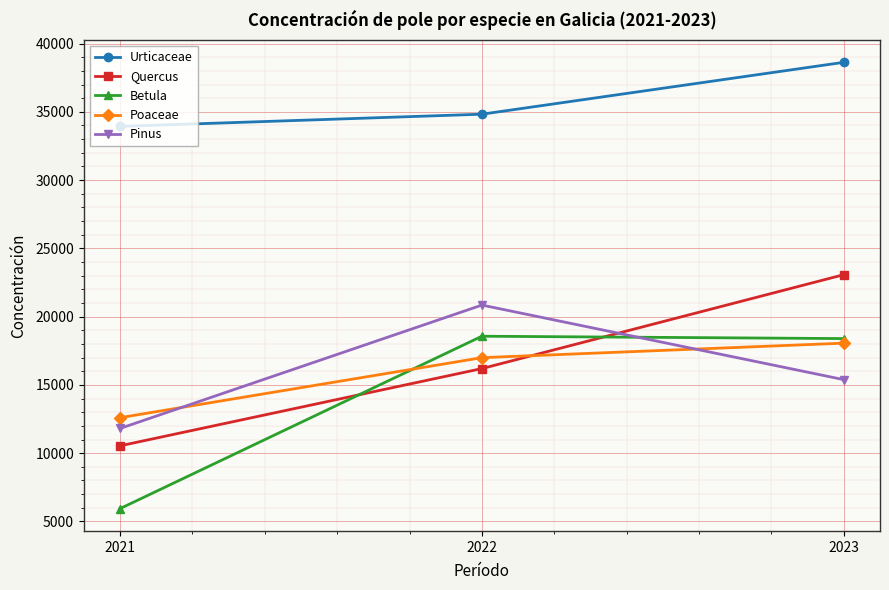

Which label corresponds to the smallest value in the chart?

2021